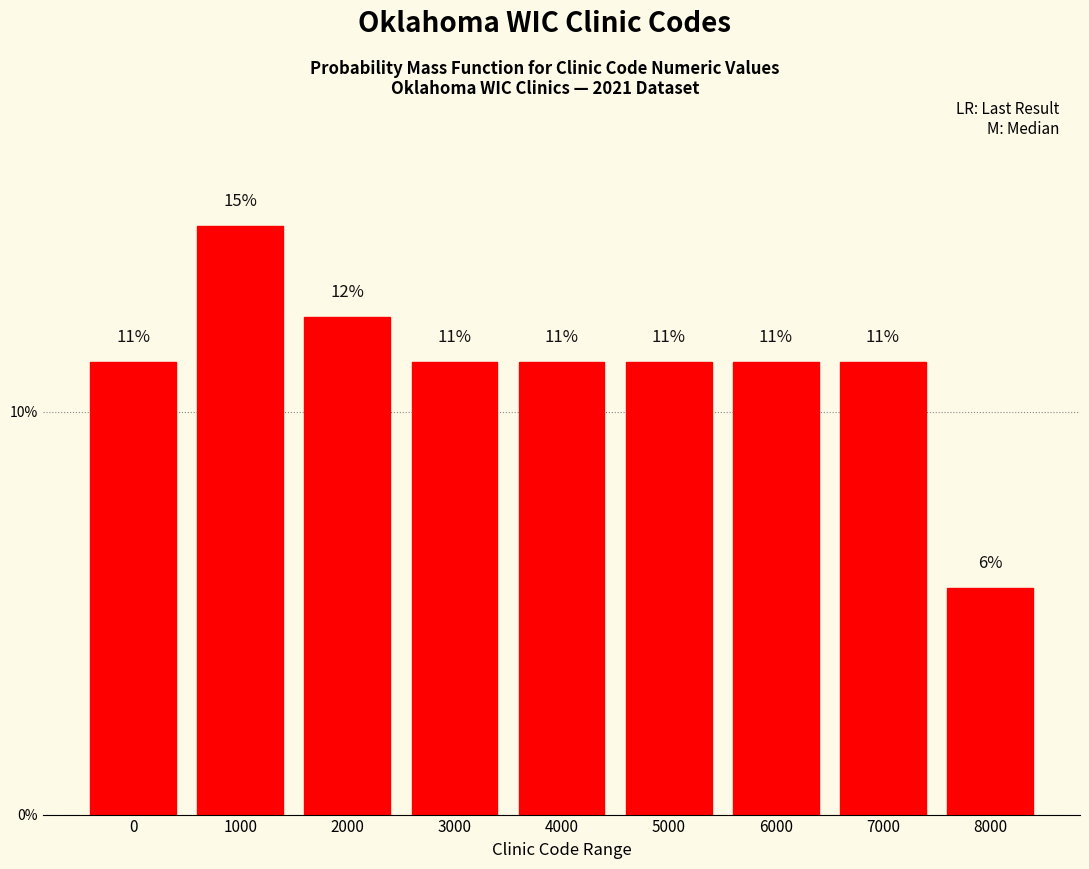

How many bars are there in total?

9